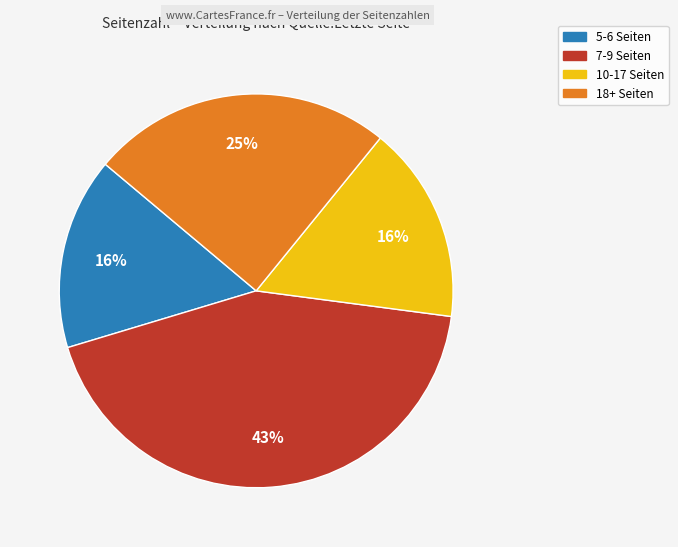

To the nearest percent, what is the average slice percentage?

25%